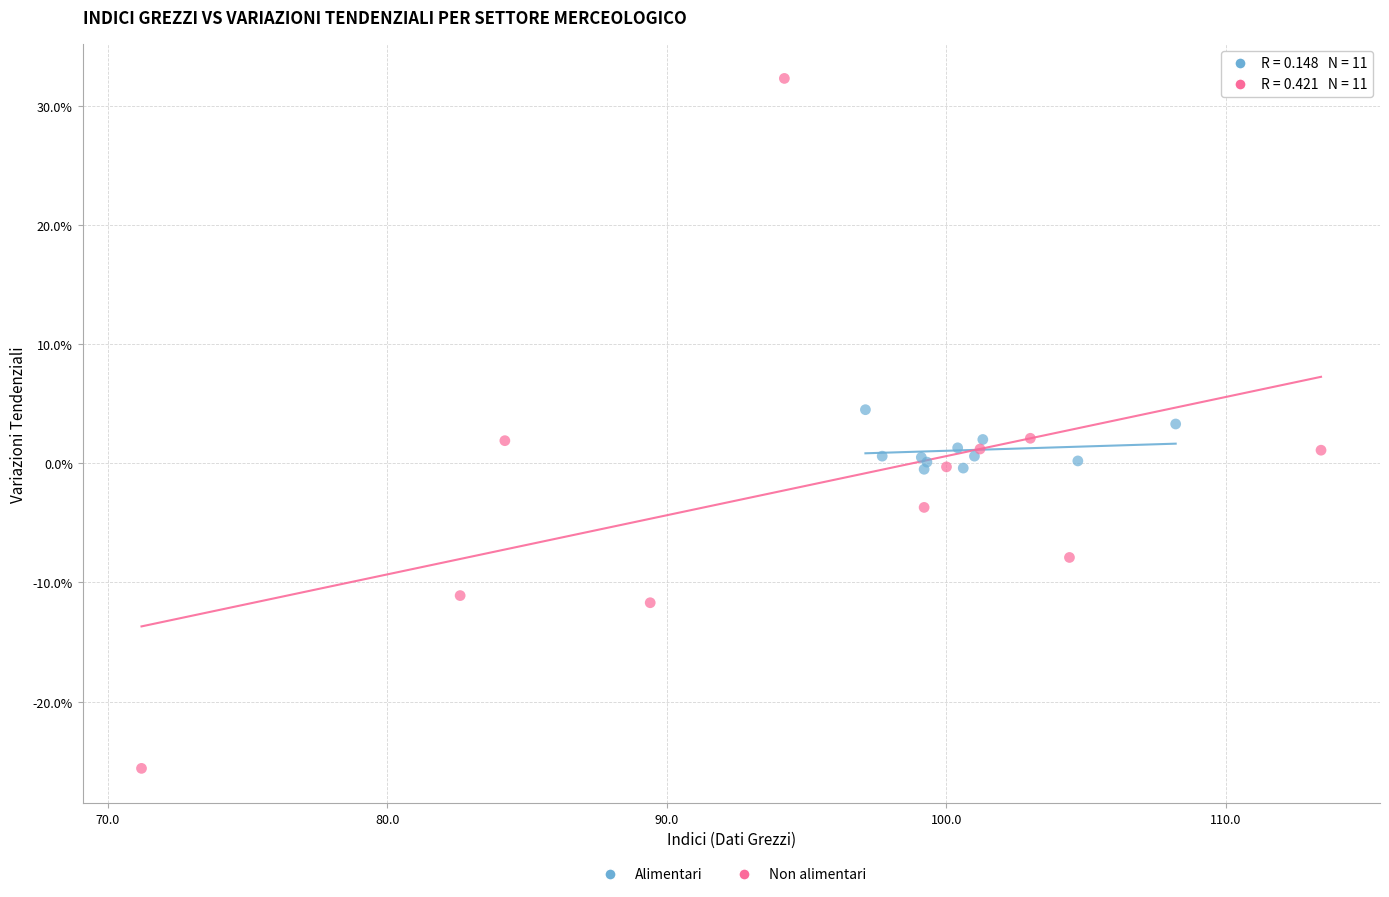

Which series has the widest spread of Y values?

Non alimentari